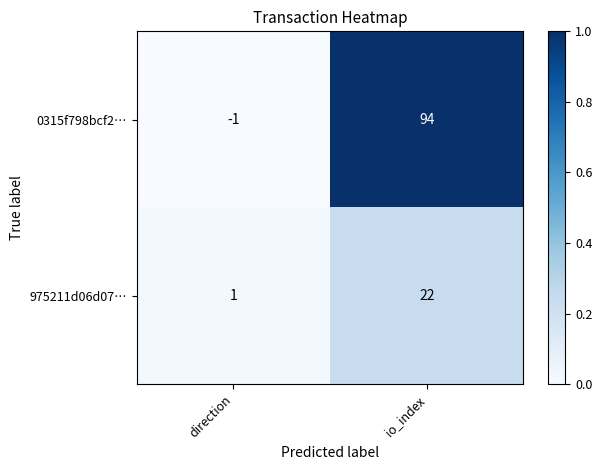

What is the difference between the maximum and minimum values in the 975211d06d07… series?

21